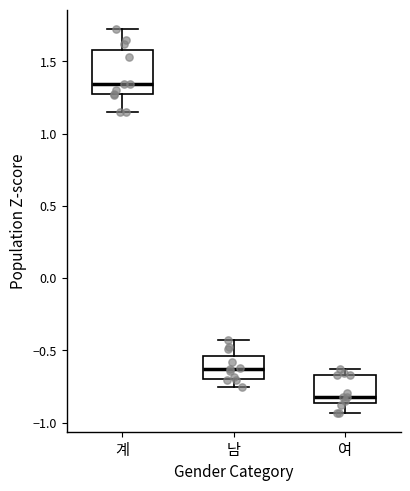

Reading left to right, transcribe this box plot: for each box, give where its median line is, the range the box spans, and where its two whiskers end, as read against the y-axis. The values are not printed on the chart, so give them approximately, as read against the axis.

계: median 1.35, box 1.25 to 1.60, whiskers 1.15 to 1.70
남: median -0.65, box -0.70 to -0.55, whiskers -0.75 to -0.45
여: median -0.80, box -0.85 to -0.65, whiskers -0.95 to -0.65 (just above the box's upper edge)